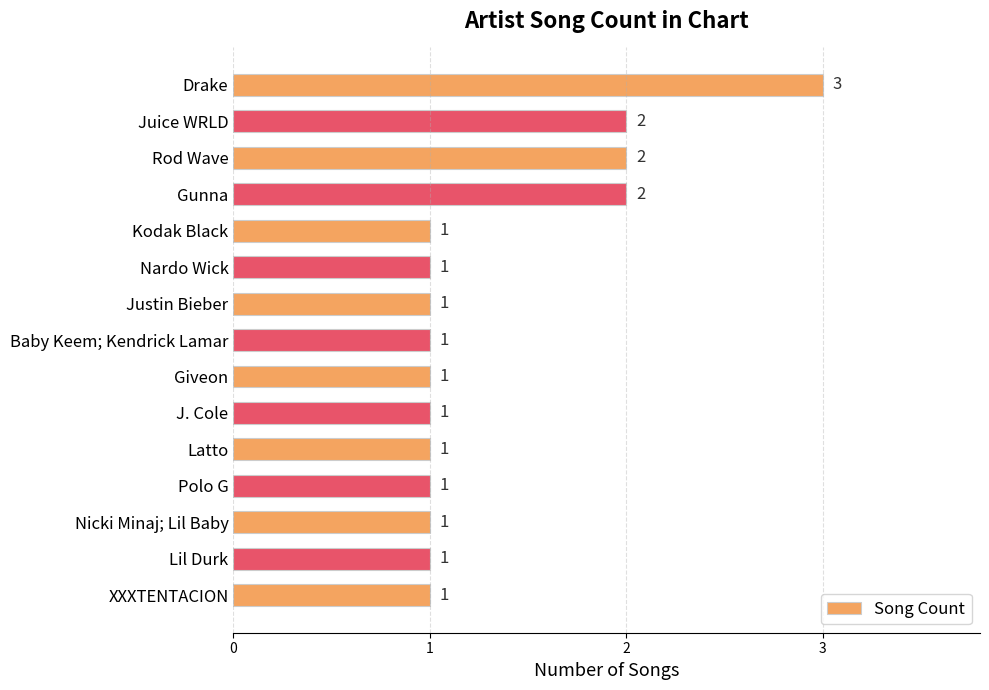

What is the sum of all values?

20